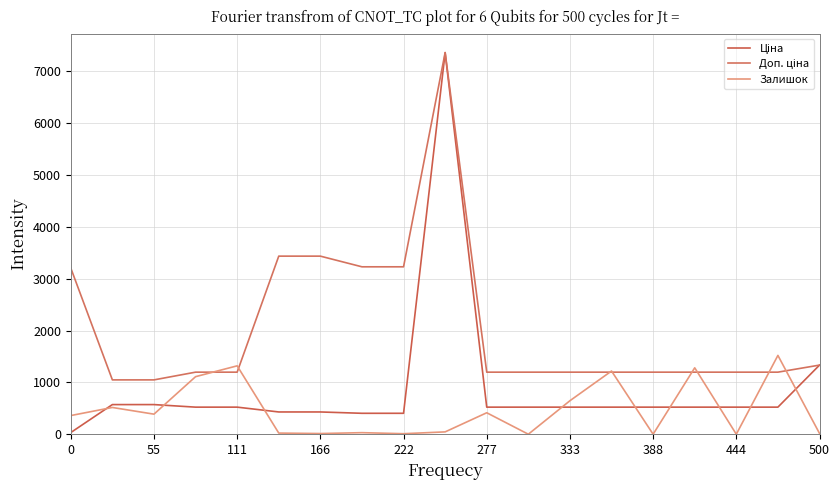

How many lines are shown in the chart?

3